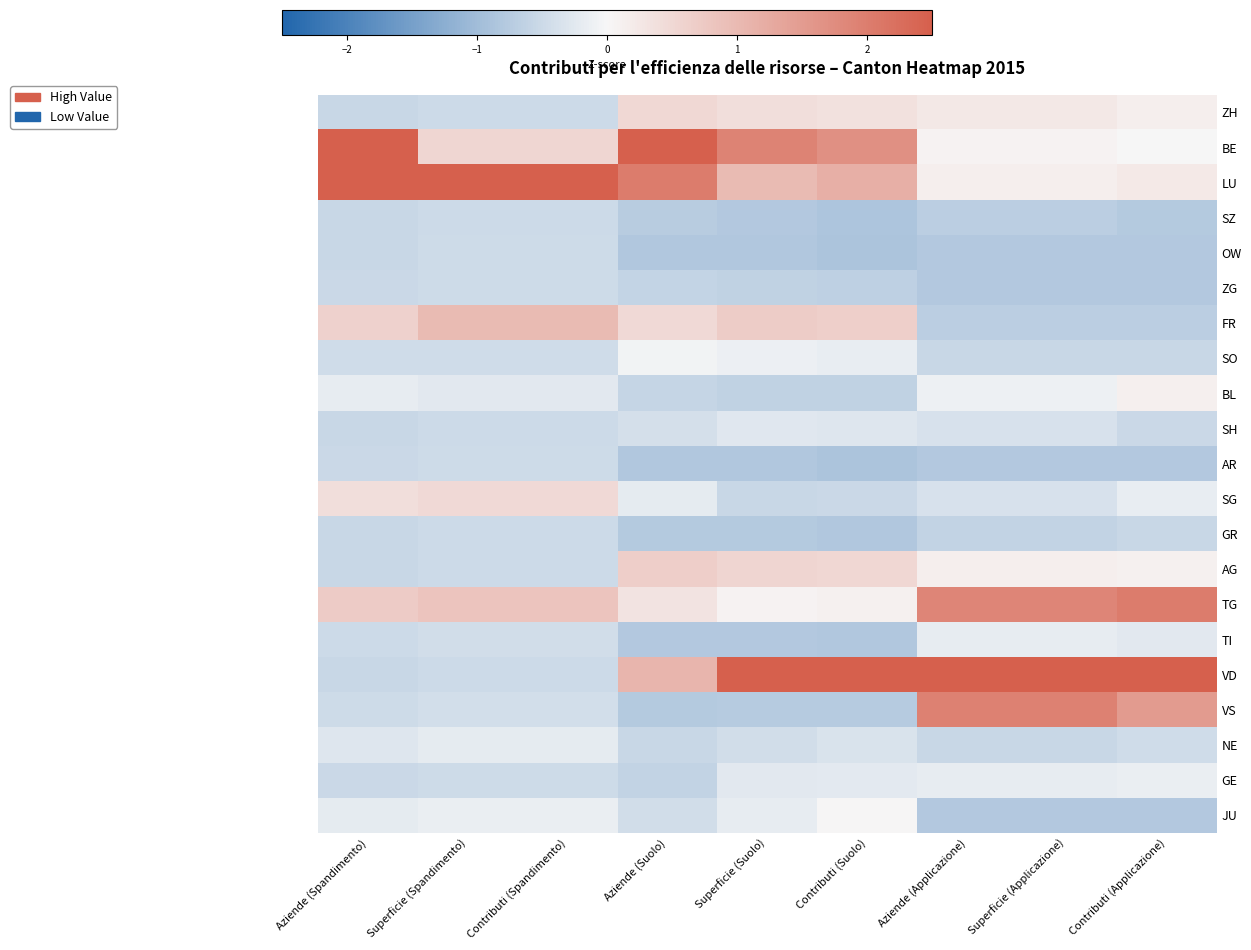

Rank the series by their maximum value, from highest to lowest.

BE, LU, VD, TG, VS, FR, AG, ZH, SG, BL, JU, SO, GE, TI, NE, SH, OW, AR, ZG, SZ, GR